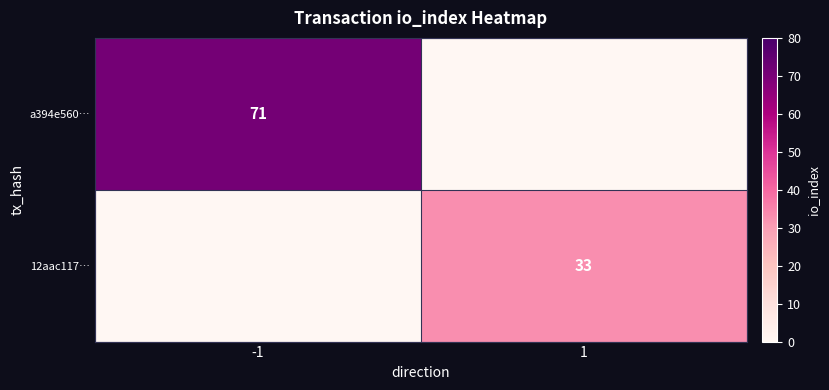

Is it true that 12aac117… equals 33 at 1?

True